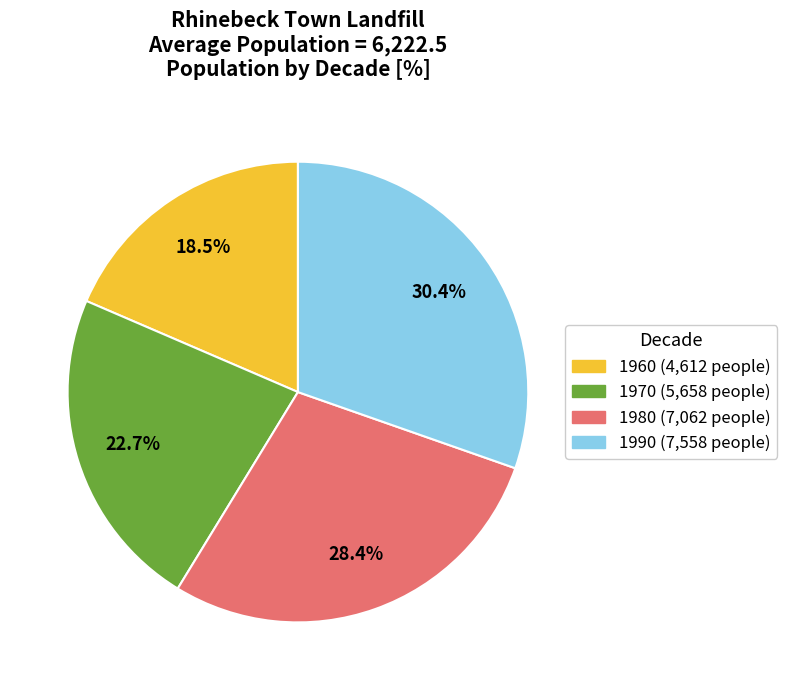

Rank the categories by value from lowest to highest.

1960, 1970, 1980, 1990